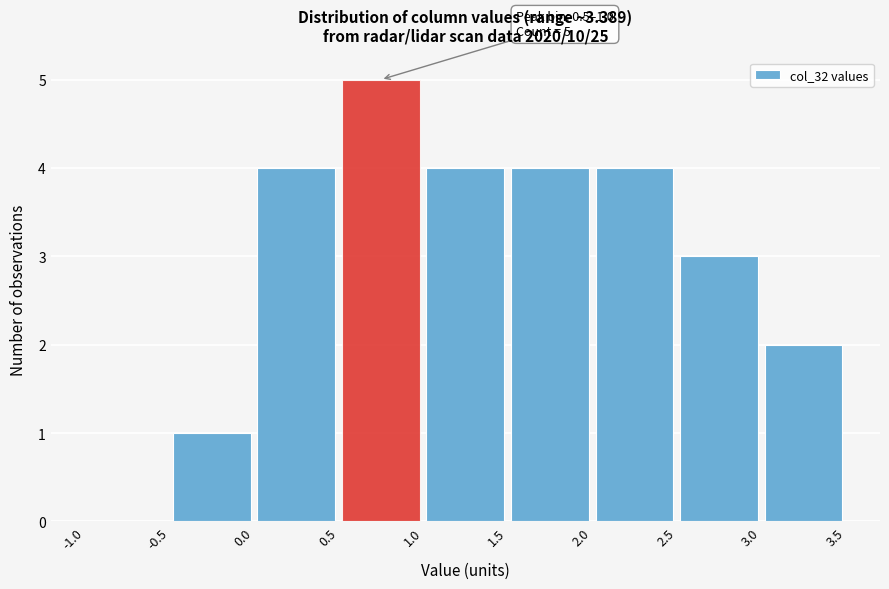

Over which range of the x-axis is the bar tallest?

0.5 to 1.0